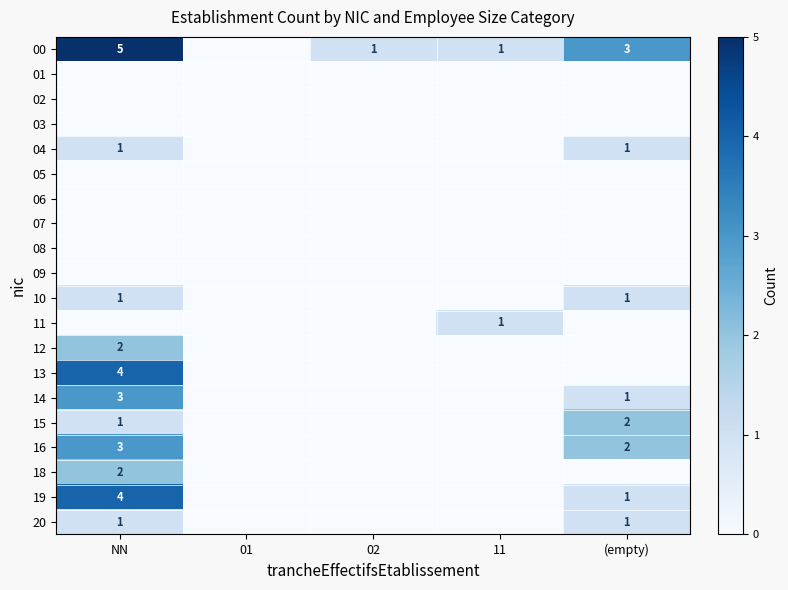

The value of 14 at NN is 4. True or false?

False